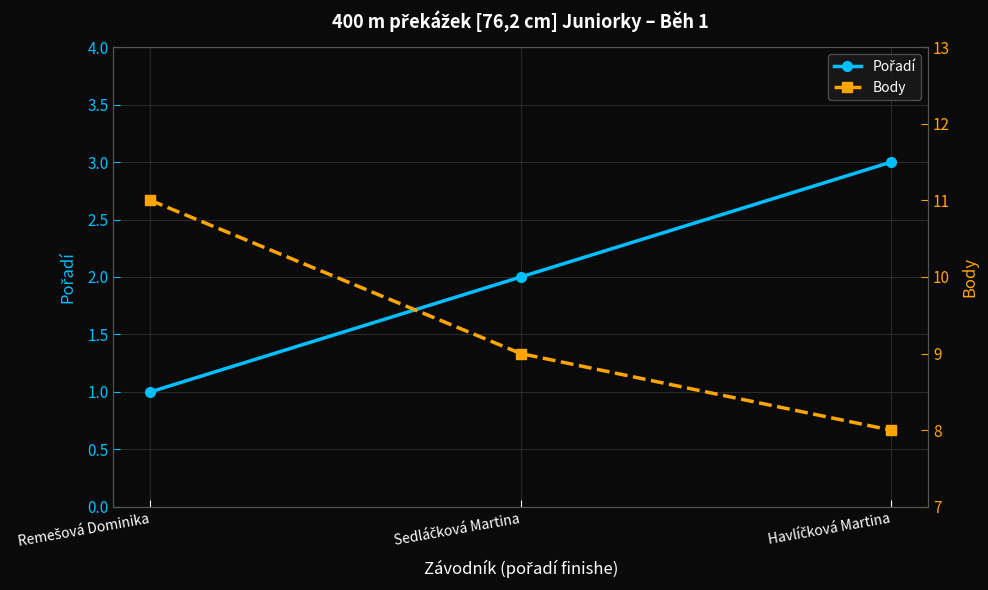

What is the sum of all Body values?

28